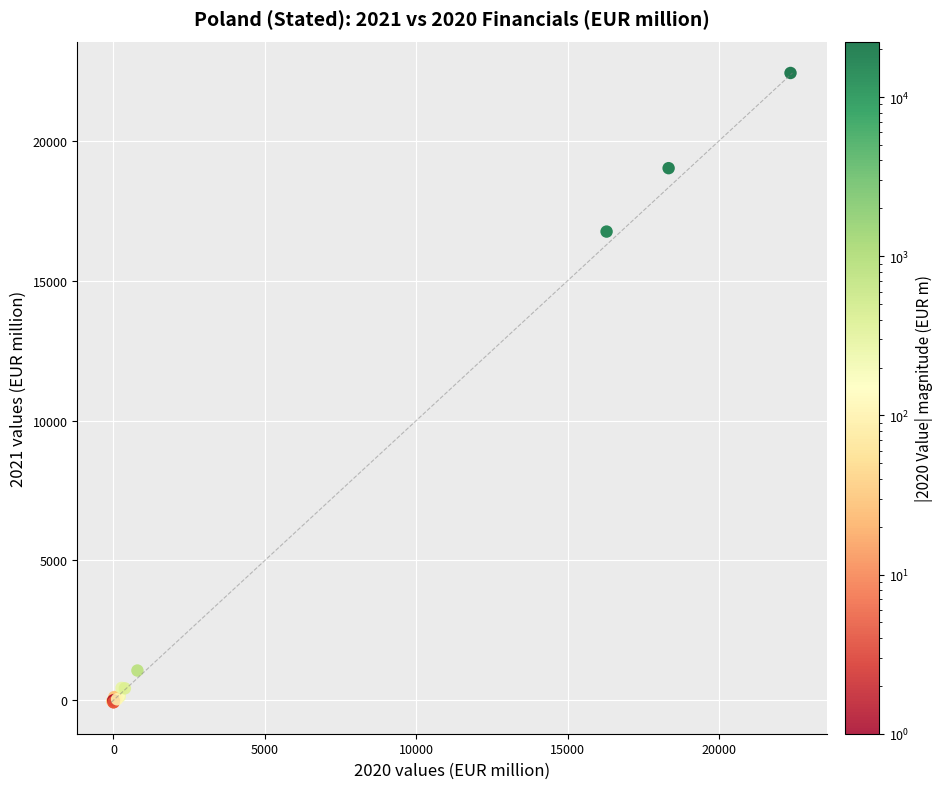

What Y value in the scatter plot is closest to 11179?

16758.0